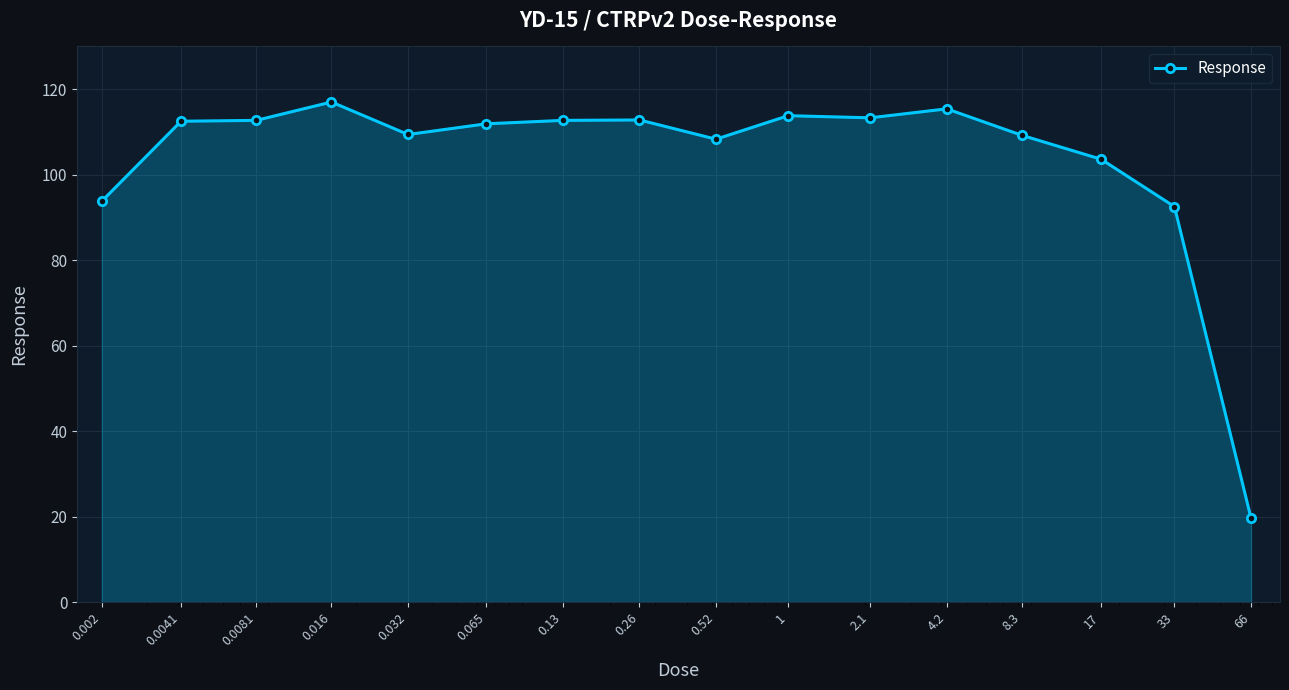

What is the minimum value shown in the chart?

19.6